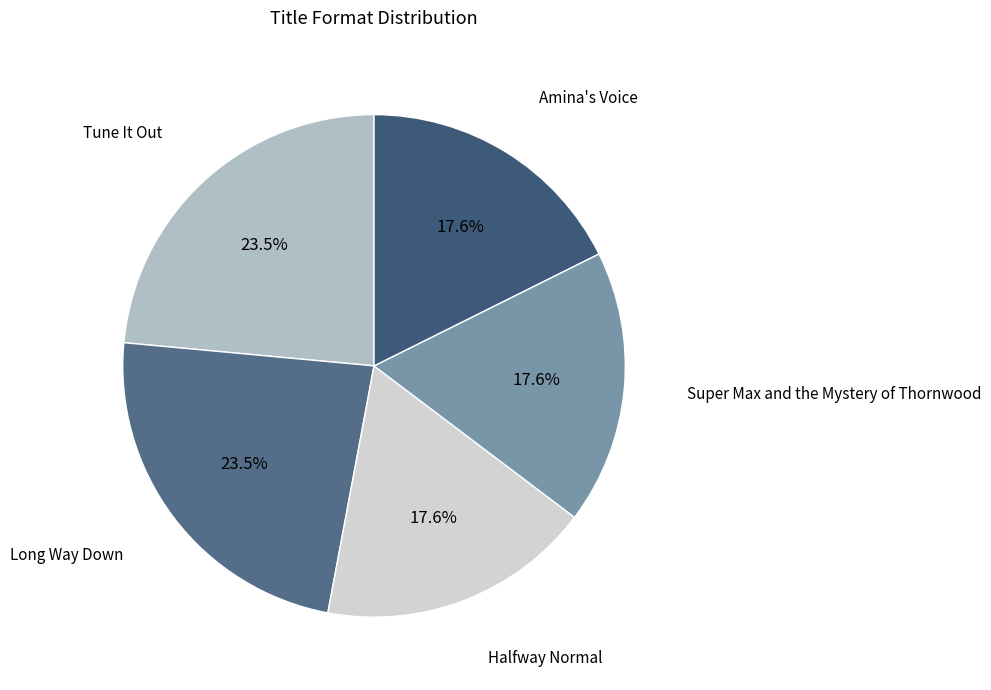

How many slices are in this pie chart?

5